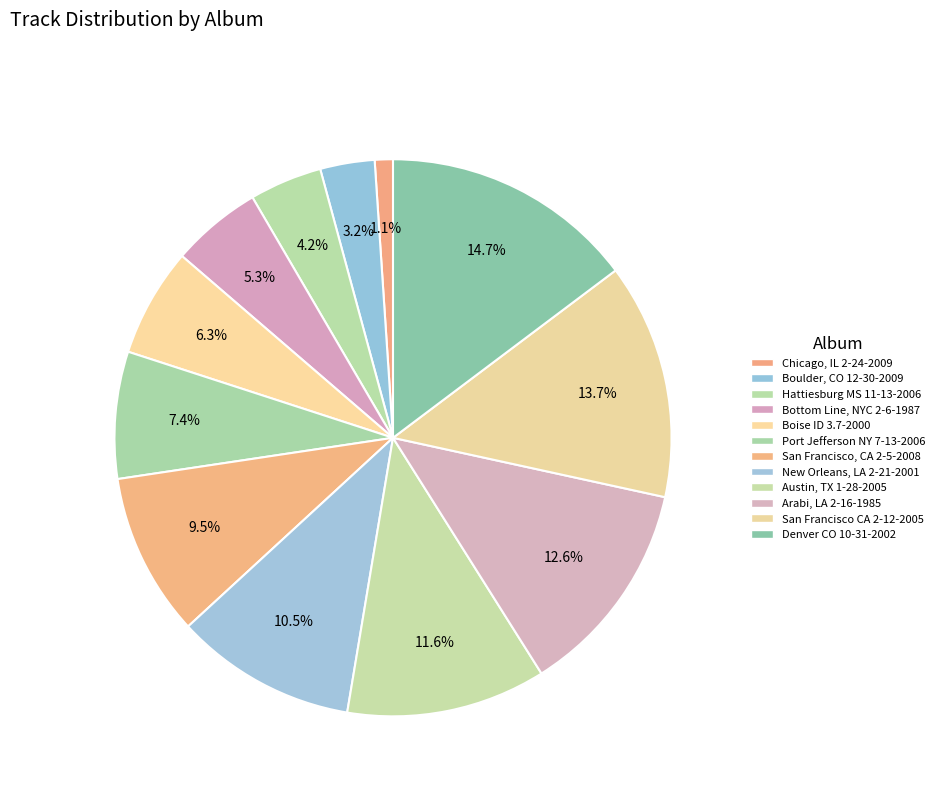

Count the number of slices in the pie.

12